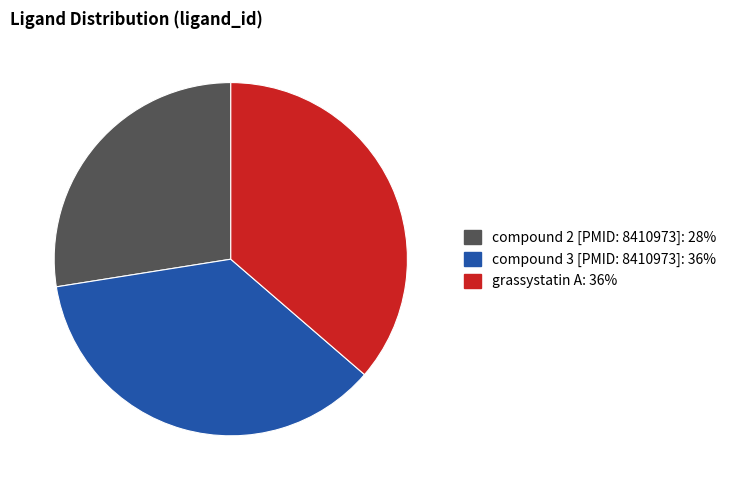

Is there a majority slice in this chart?

No